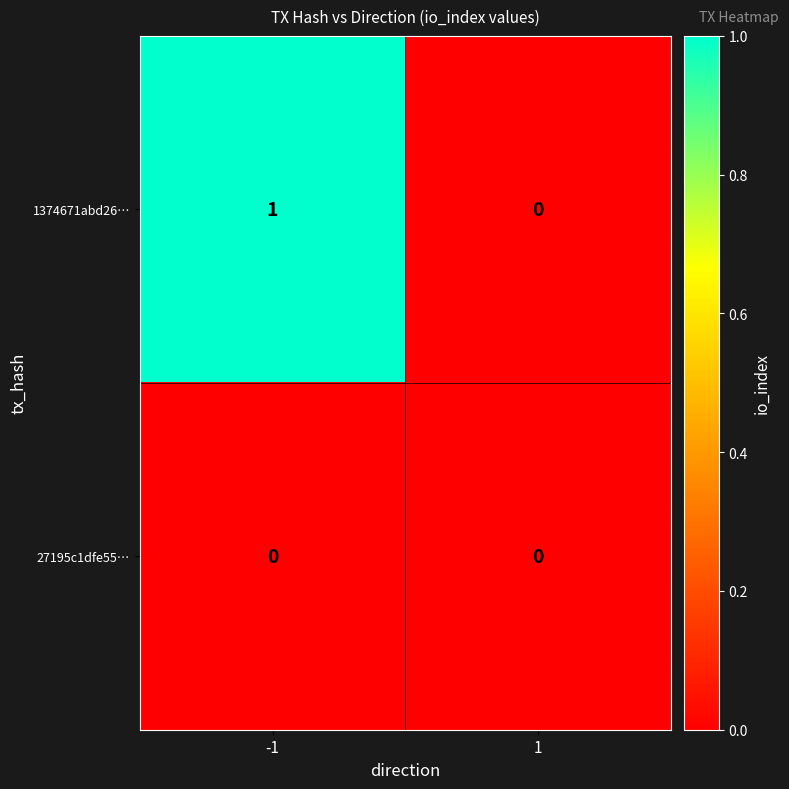

List the series in order of their peak value, highest first.

1374671abd26…, 27195c1dfe55…